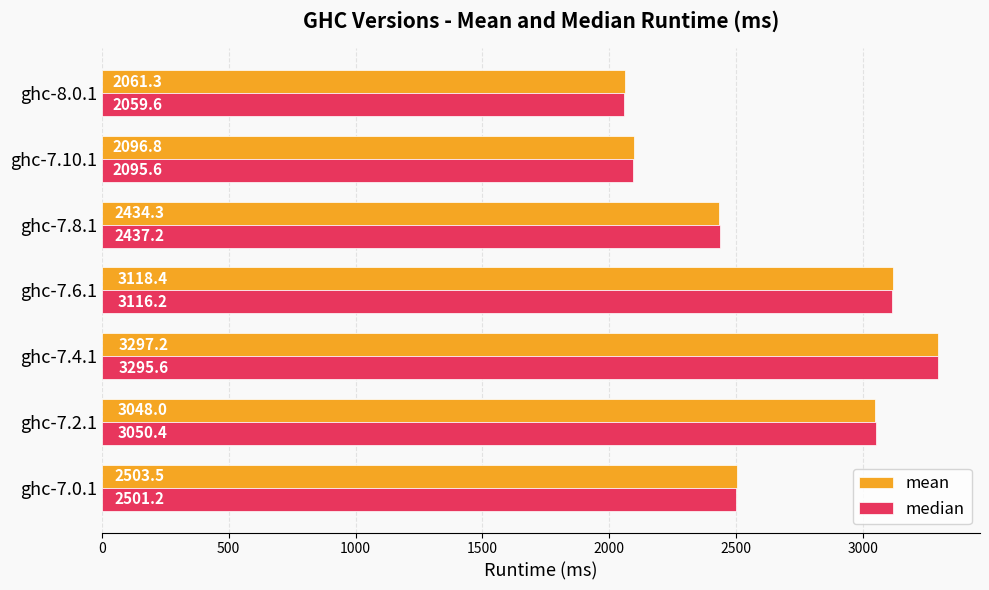

What is the spread (max minus min) of values at ghc-7.0.1?

2.3